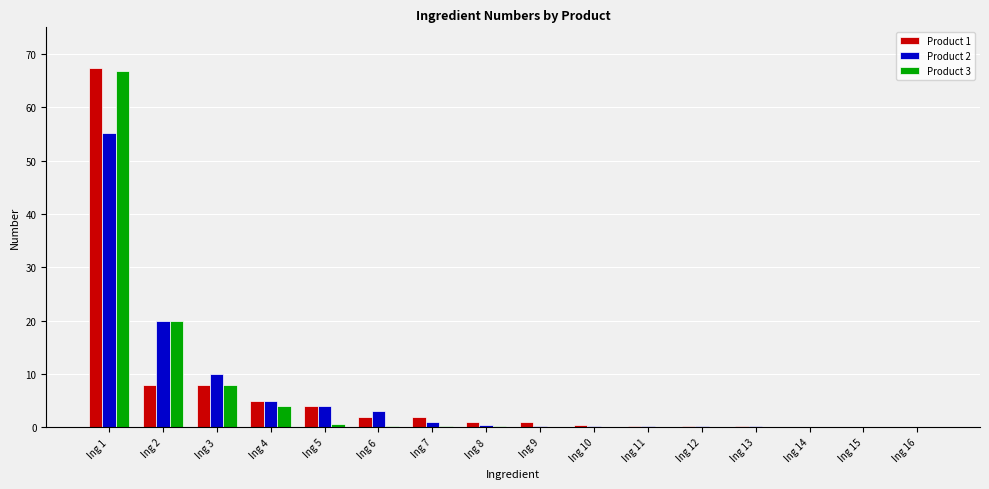

Are the bars horizontal?

No